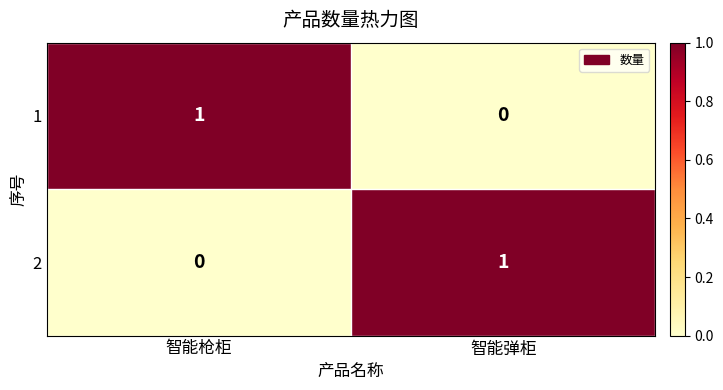

At which label does 2 reach its minimum?

智能枪柜